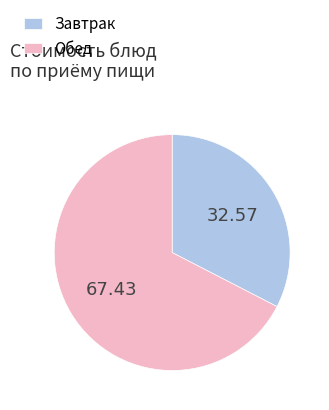

Combined, do Обед and Завтрак account for over 50%?

Yes